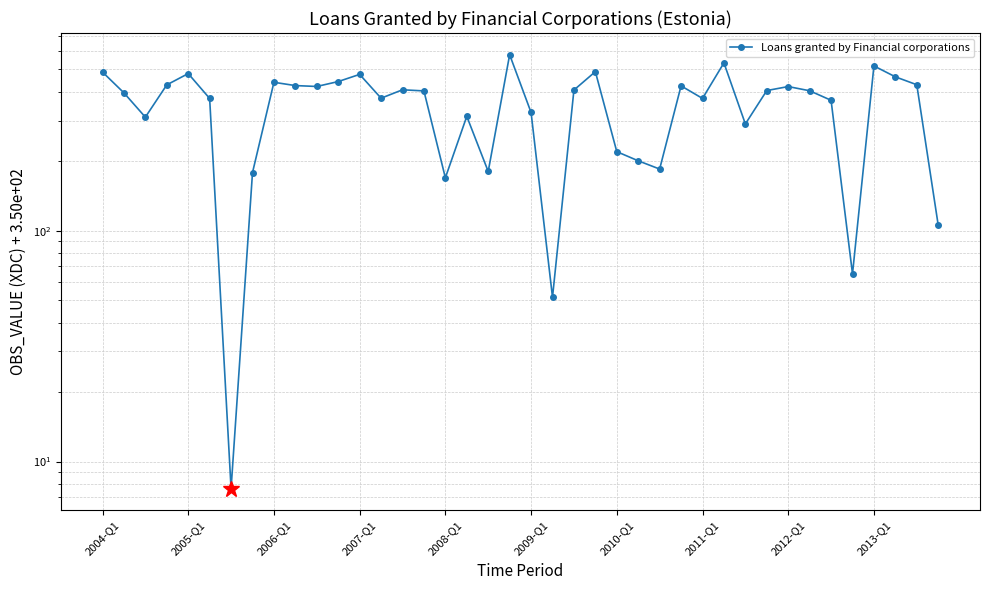

The chart shows a value of 439.4 at 2006-Q1. True or false?

True